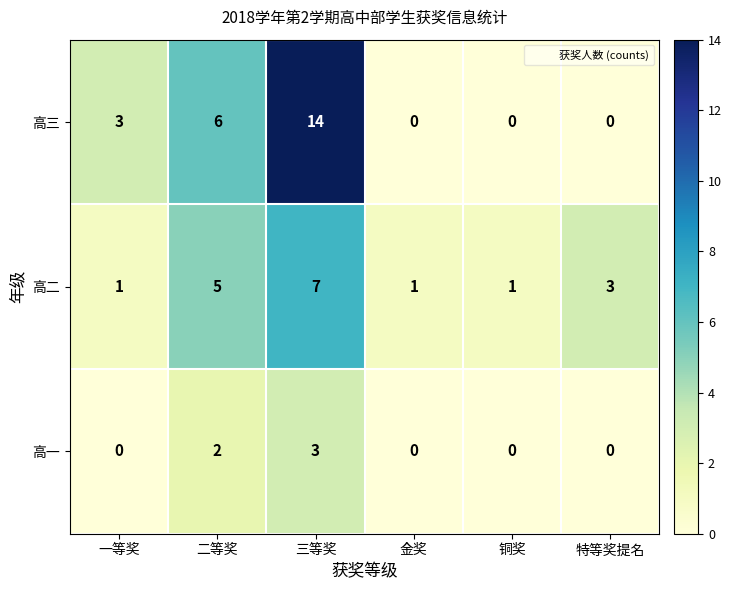

What is the difference between the highest and lowest values at 二等奖?

4